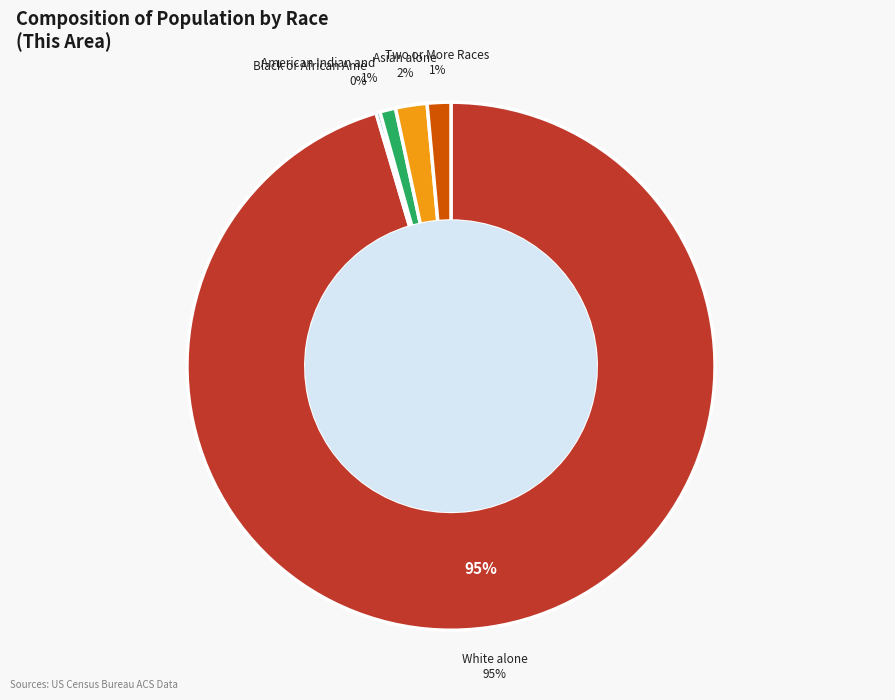

To the nearest percent, what is the difference between the American Indian and Alaska Native and Black or African American alone slice percentages?

1%